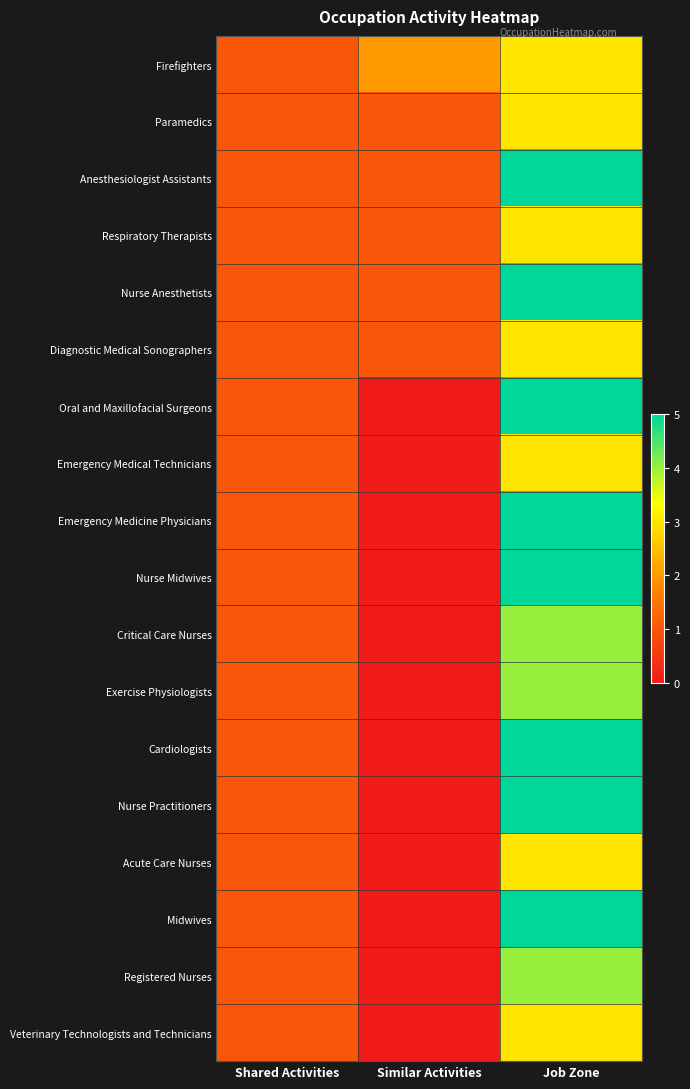

What is the total value across all series at Shared Activities?

18